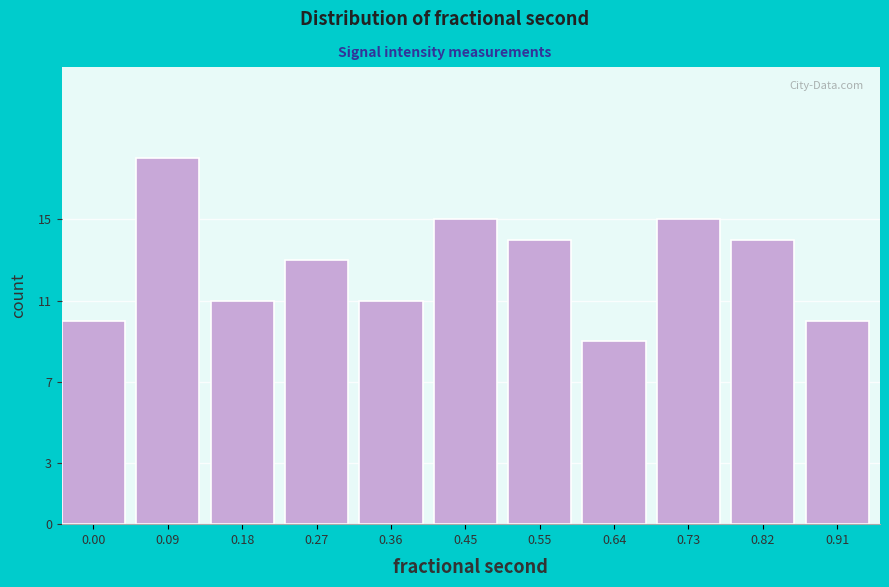

Reading left to right, transcribe all the data shown in this chart.

10	18	11	13	11	15	14	9	15	14	10